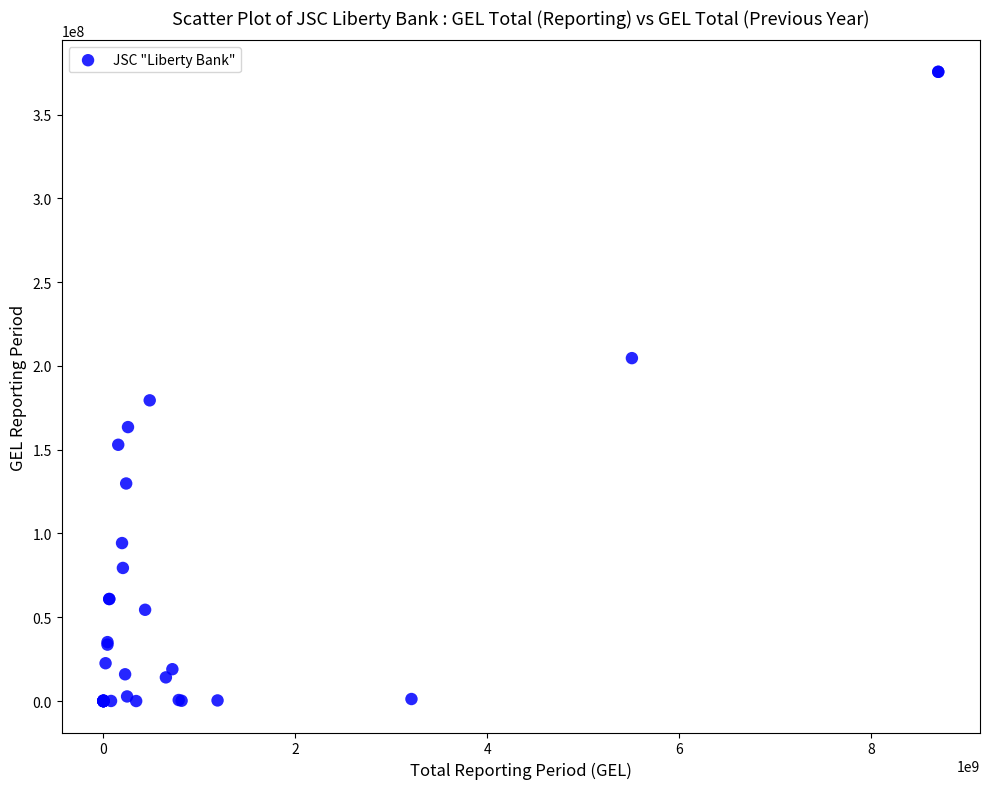

What Y value in the scatter plot is closest to 187752165?

179453122.0